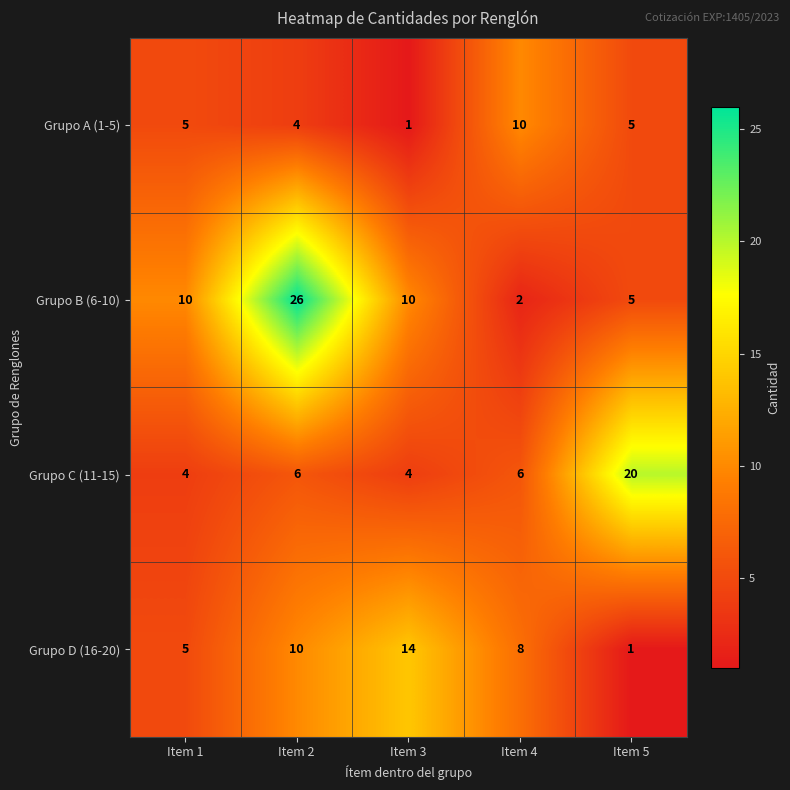

The value of Grupo D (16-20) at Item 5 is 1. True or false?

True